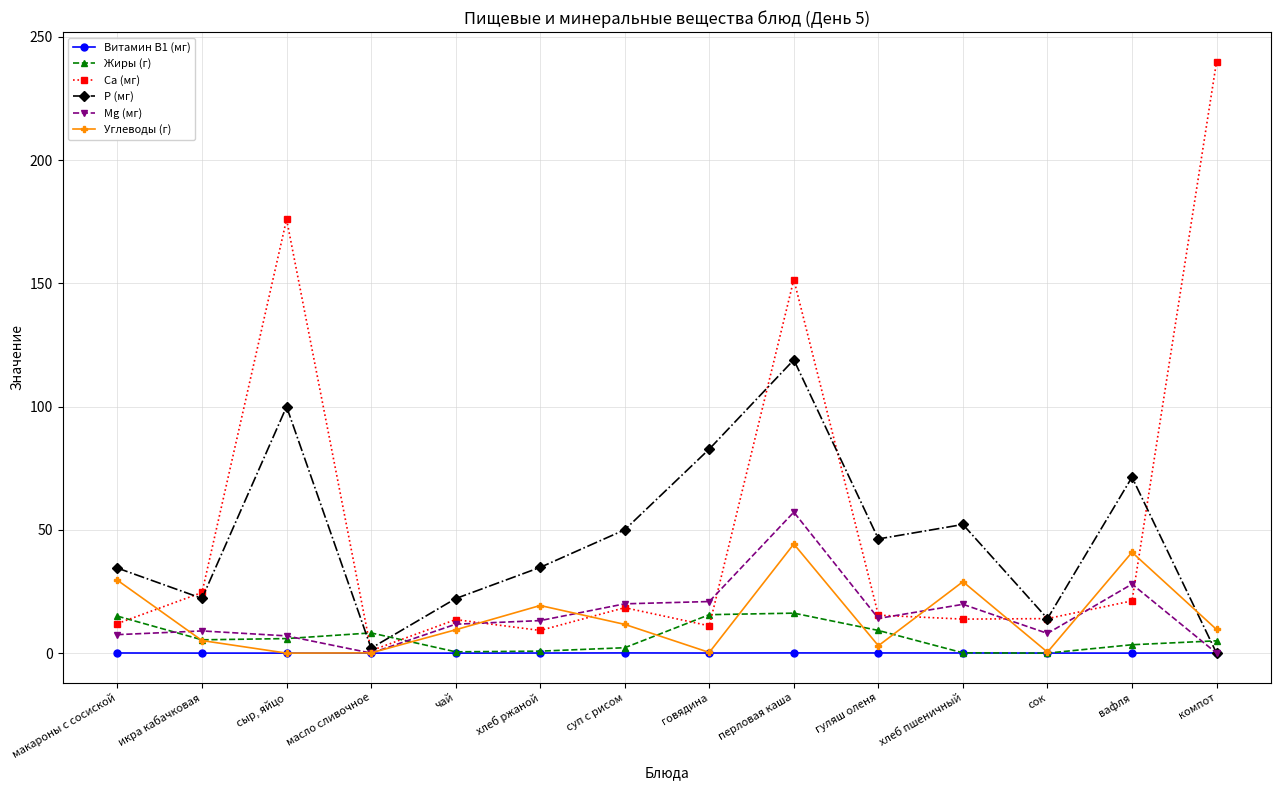

Is the value of Жиры (г) at перловая каша greater than the value of Са (мг) at икра кабачковая?

No